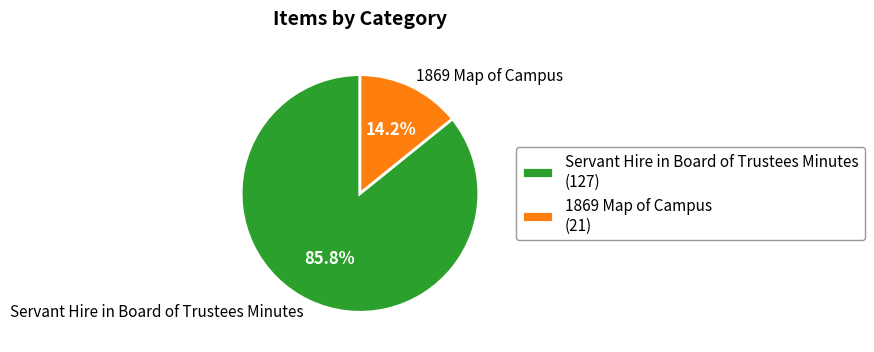

To the nearest percent, what is the average slice percentage?

50%